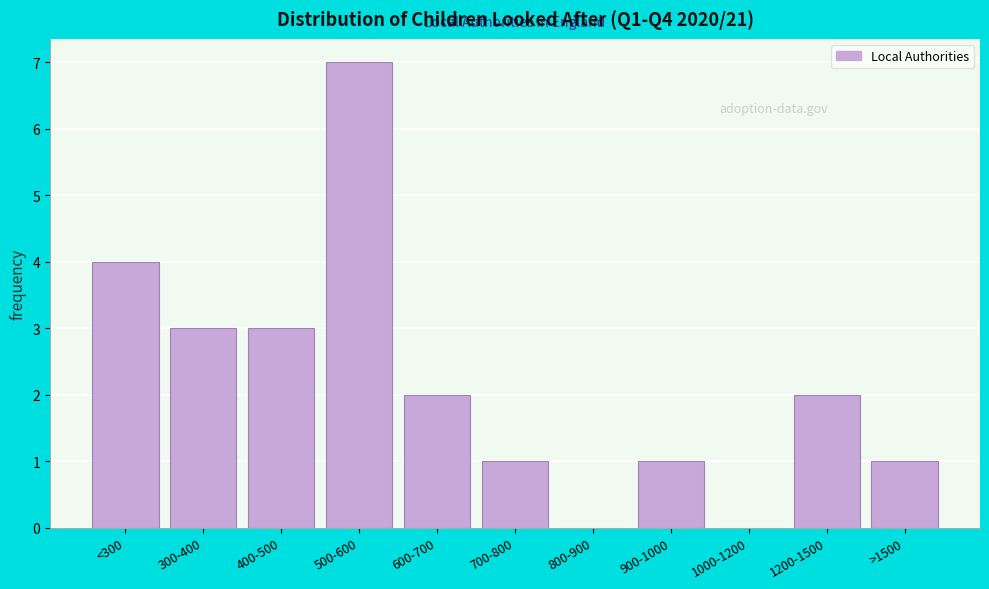

Reading left to right, list all the values displayed in this chart.

<300=4	300-400=3	400-500=3	500-600=7	600-700=2	700-800=1	800-900=0	900-1000=1	1000-1200=0	1200-1500=2	>1500=1